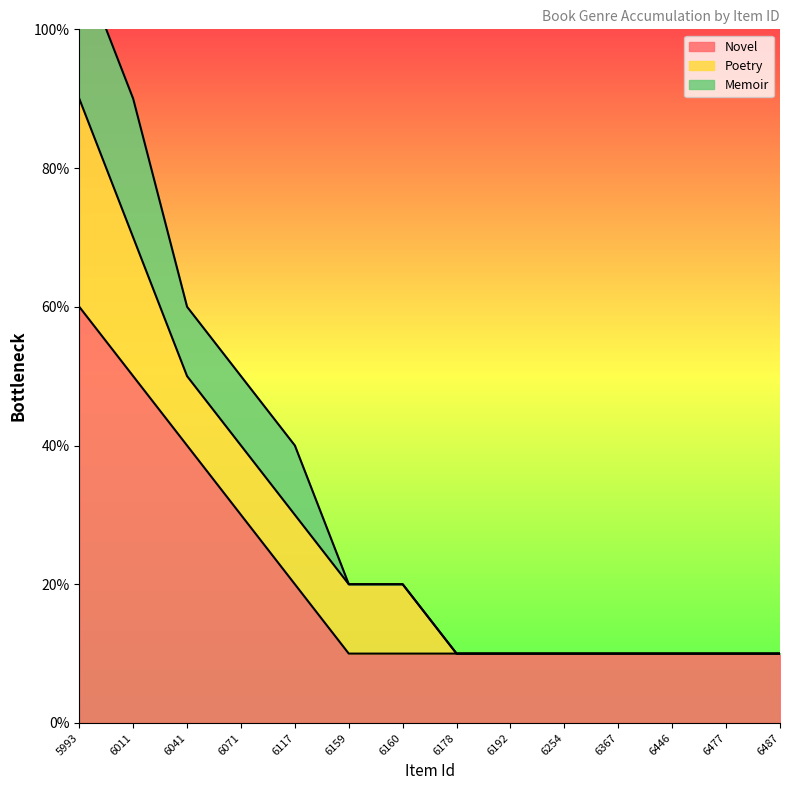

Rank the series by their maximum value, from lowest to highest.

Memoir, Poetry, Novel